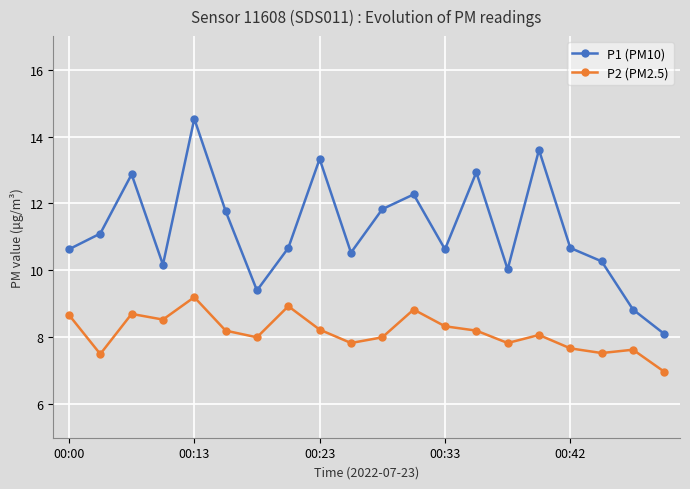

What is the highest value of the P2 (PM2.5) series?

9.2